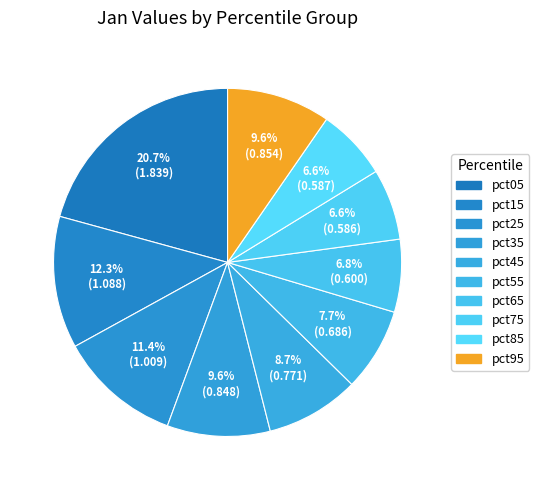

Is pct35 the majority of the pie?

No